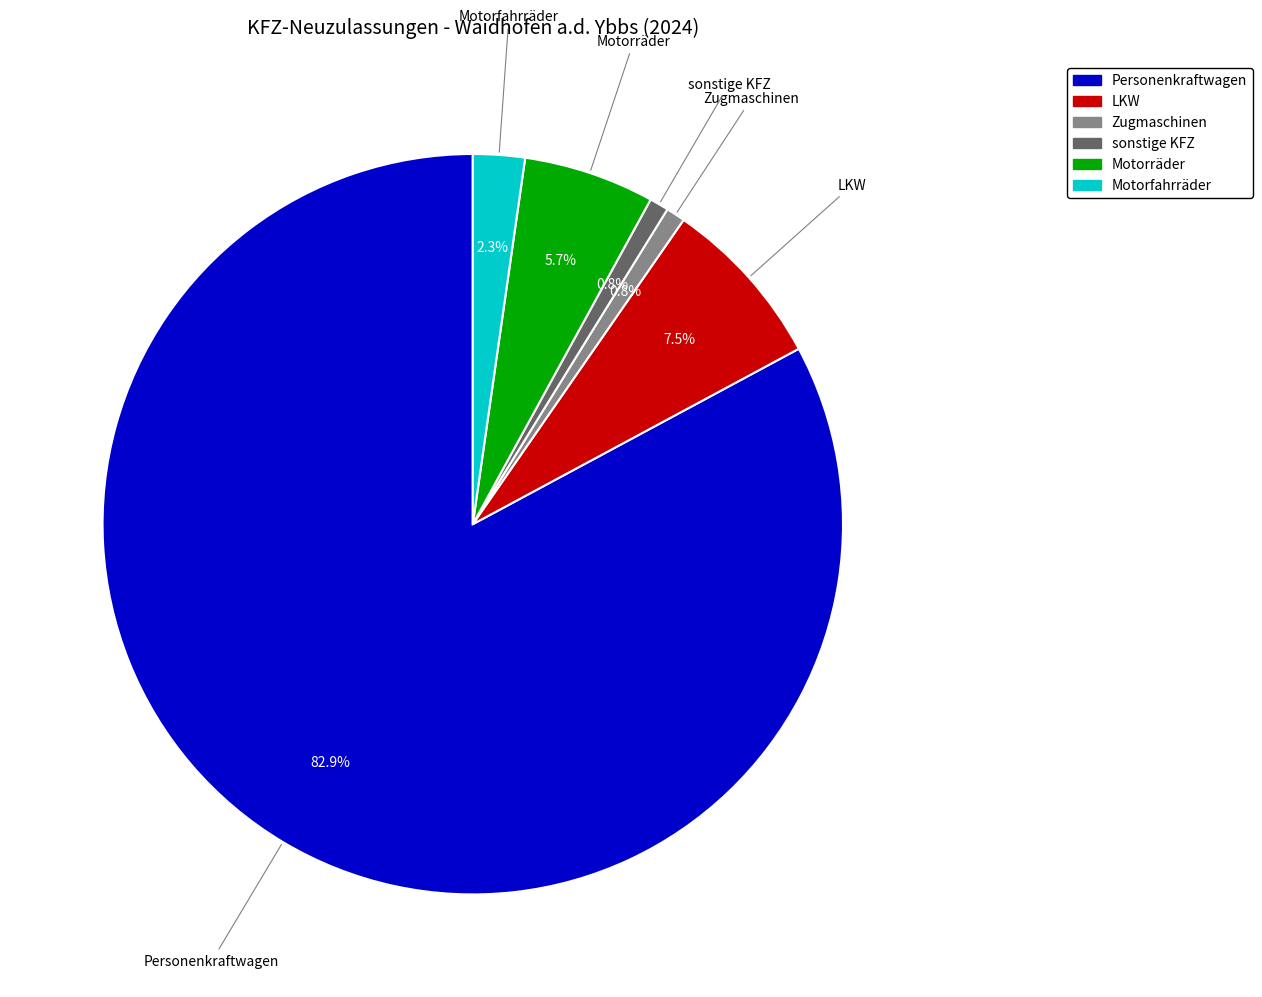

Between Personenkraftwagen and sonstige KFZ, which is larger?

Personenkraftwagen